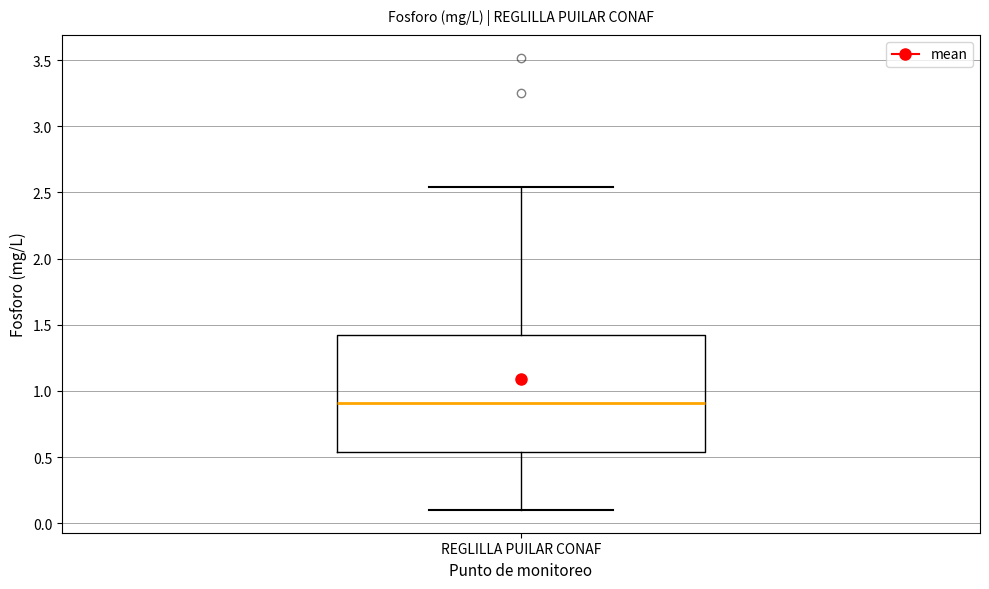

Where does the median line of the box for REGLILLA PUILAR CONAF sit on the y-axis? The values are not printed on the chart, so give them approximately, as read against the axis.

0.90